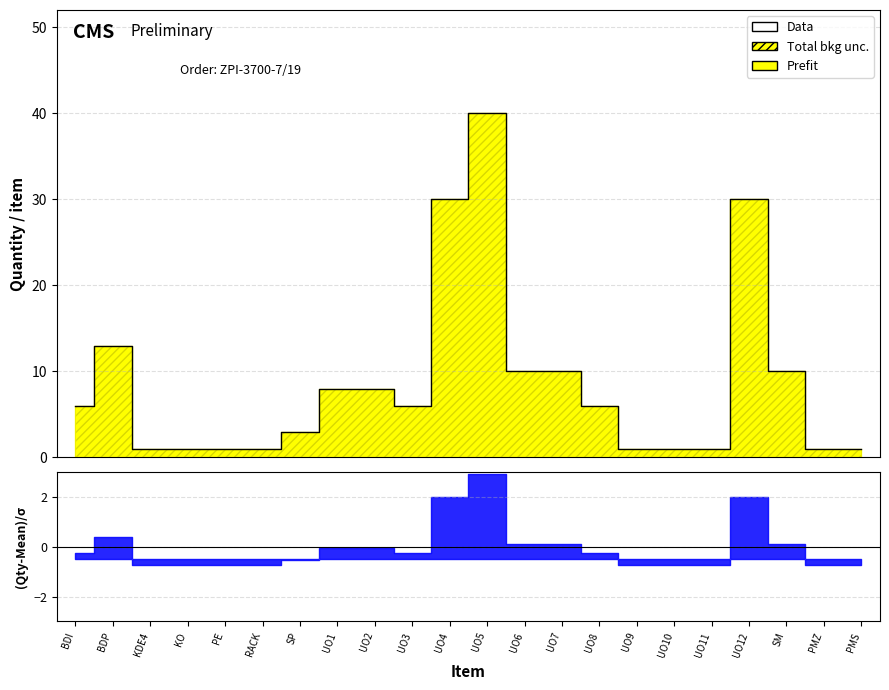

Does the chart display data point markers on the line(s)?

No